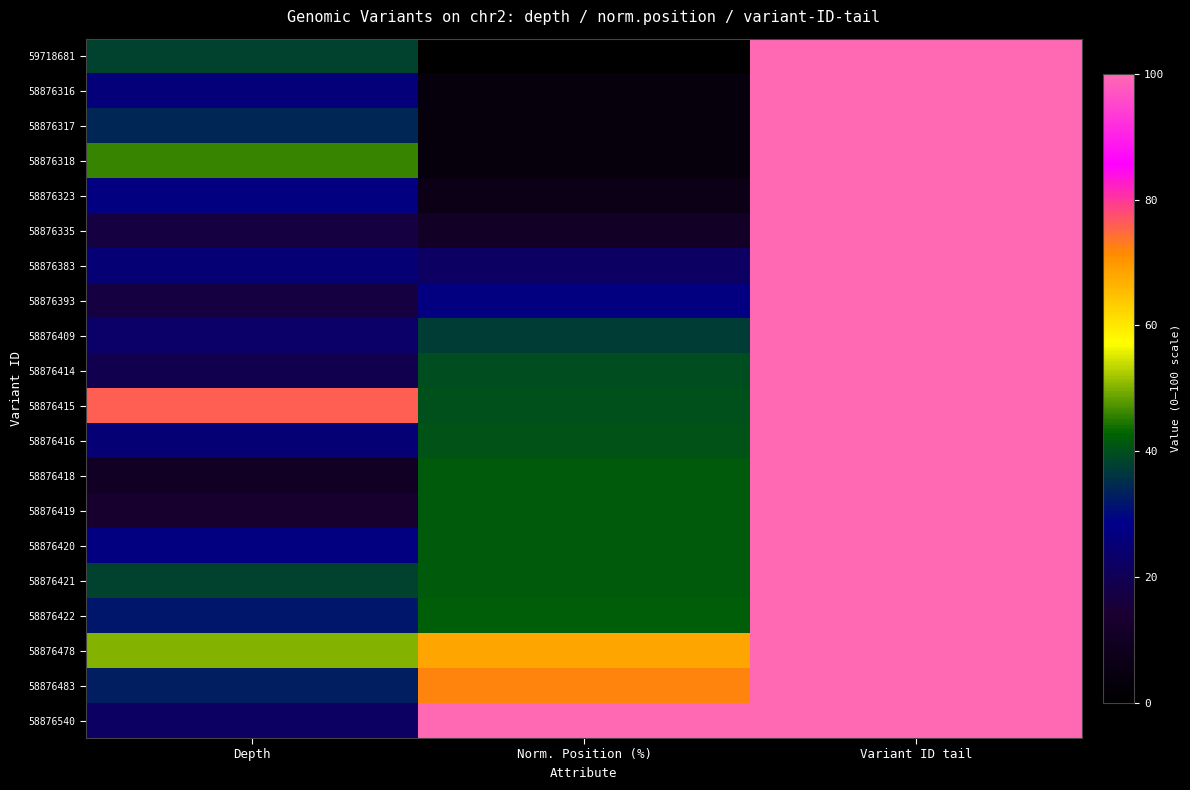

Reading left to right, what are all the values shown in this chart?

59718681: Depth=38.0	Norm. Position (%)=0.0	Variant ID tail=681.0
58876316: Depth=26.0	Norm. Position (%)=3.3	Variant ID tail=316.0
58876317: Depth=34.0	Norm. Position (%)=3.4	Variant ID tail=317.0
58876318: Depth=46.0	Norm. Position (%)=3.7	Variant ID tail=318.0
58876323: Depth=27.0	Norm. Position (%)=6.5	Variant ID tail=323.0
58876335: Depth=17.0	Norm. Position (%)=11.1	Variant ID tail=335.0
58876383: Depth=25.0	Norm. Position (%)=22.3	Variant ID tail=383.0
58876393: Depth=17.0	Norm. Position (%)=27.1	Variant ID tail=393.0
58876409: Depth=23.0	Norm. Position (%)=37.1	Variant ID tail=409.0
58876414: Depth=19.0	Norm. Position (%)=39.6	Variant ID tail=414.0
58876415: Depth=76.0	Norm. Position (%)=39.9	Variant ID tail=415.0
58876416: Depth=25.0	Norm. Position (%)=40.3	Variant ID tail=416.0
58876418: Depth=10.0	Norm. Position (%)=41.6	Variant ID tail=418.0
58876419: Depth=13.0	Norm. Position (%)=41.7	Variant ID tail=419.0
58876420: Depth=27.0	Norm. Position (%)=41.7	Variant ID tail=420.0
58876421: Depth=38.0	Norm. Position (%)=41.8	Variant ID tail=421.0
58876422: Depth=32.0	Norm. Position (%)=41.9	Variant ID tail=422.0
58876478: Depth=50.0	Norm. Position (%)=68.1	Variant ID tail=478.0
58876483: Depth=33.0	Norm. Position (%)=72.1	Variant ID tail=483.0
58876540: Depth=22.0	Norm. Position (%)=100.0	Variant ID tail=540.0